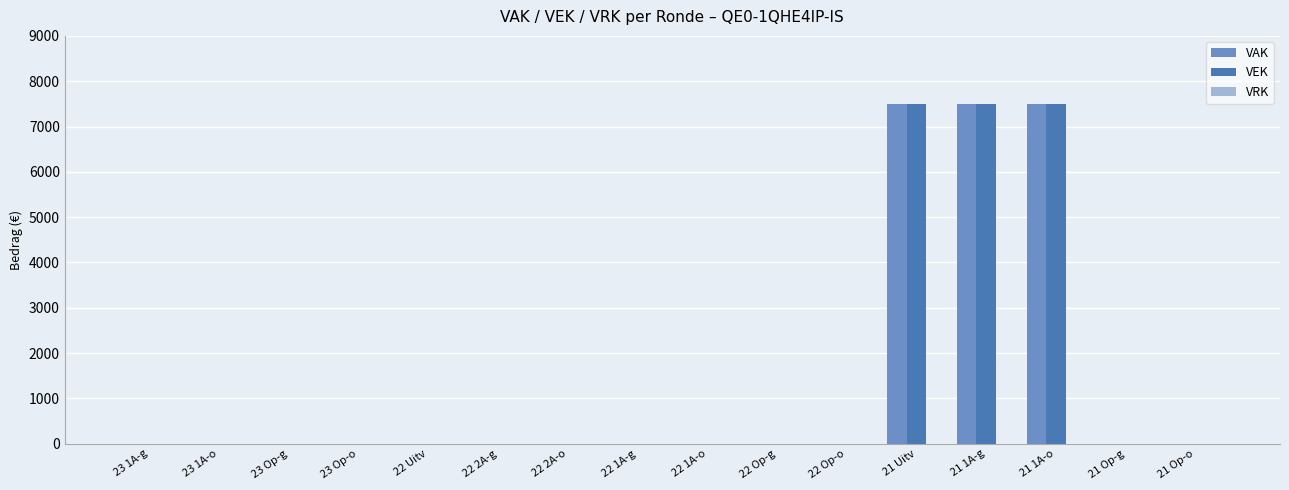

The value of VEK at 21 1A-g is 7500. True or false?

True